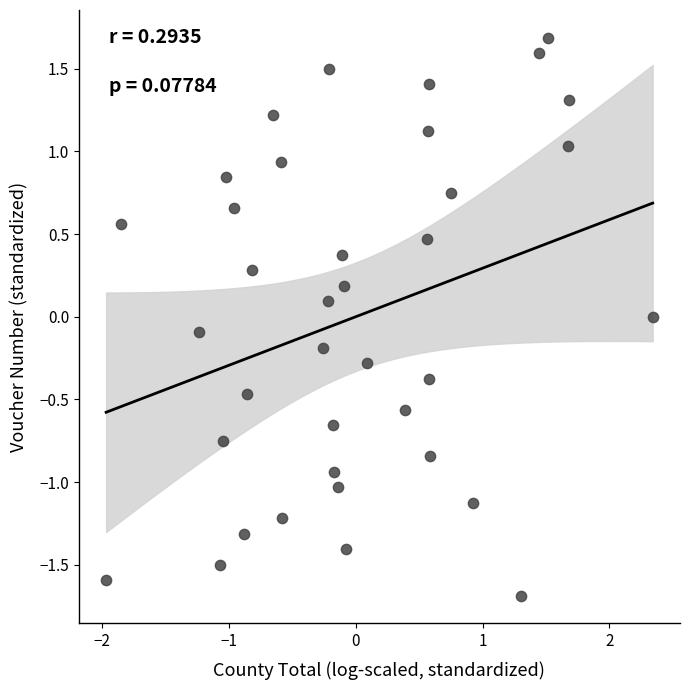

What is the range of Y values (max minus min)?

3.4